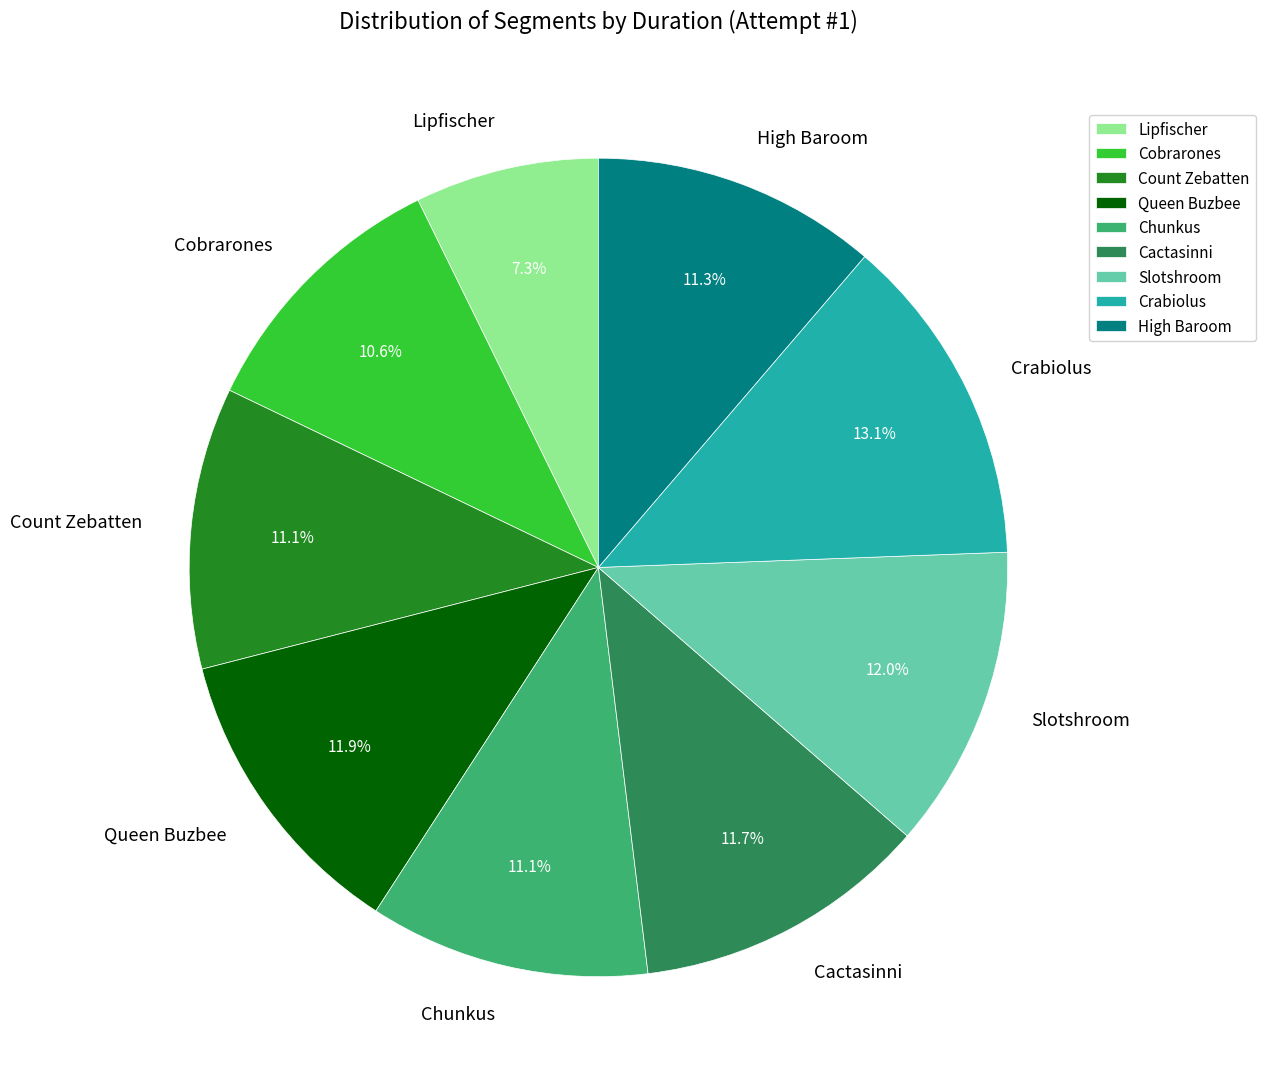

To the nearest percent, what percentage of the pie is Count Zebatten?

11%